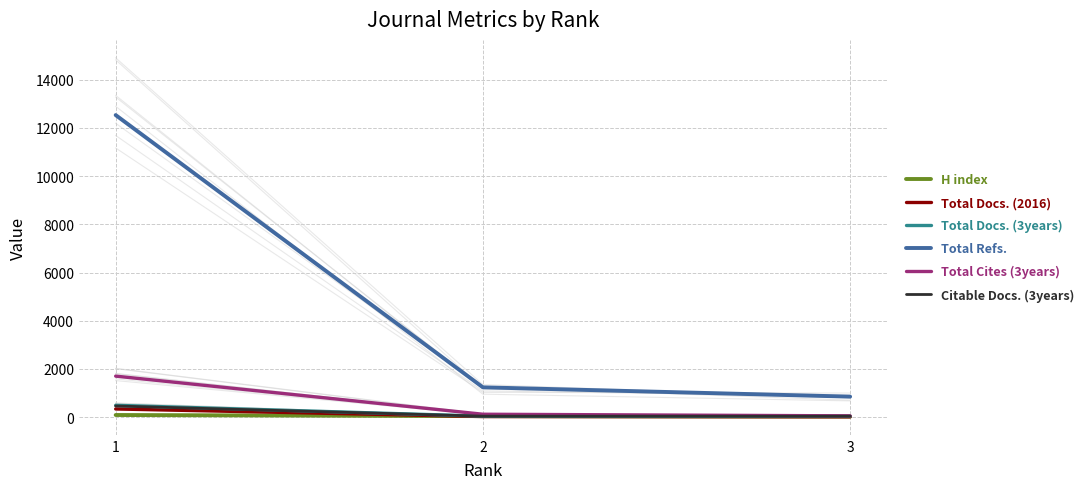

True or false: Total Docs. (2016) has a value of 6 at 3.

False